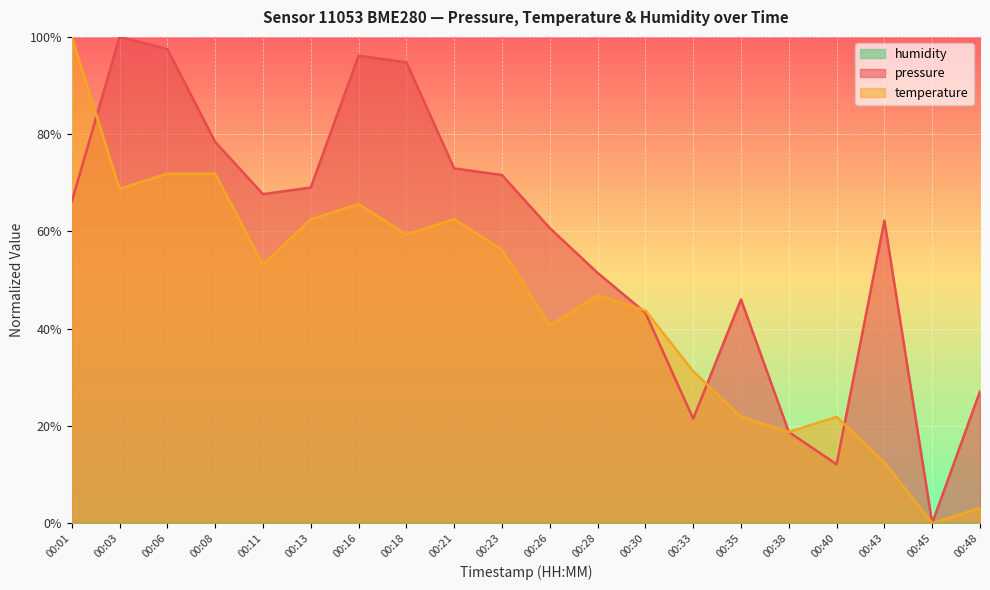

Which series changed the most between 00:30 and 00:48?

temperature